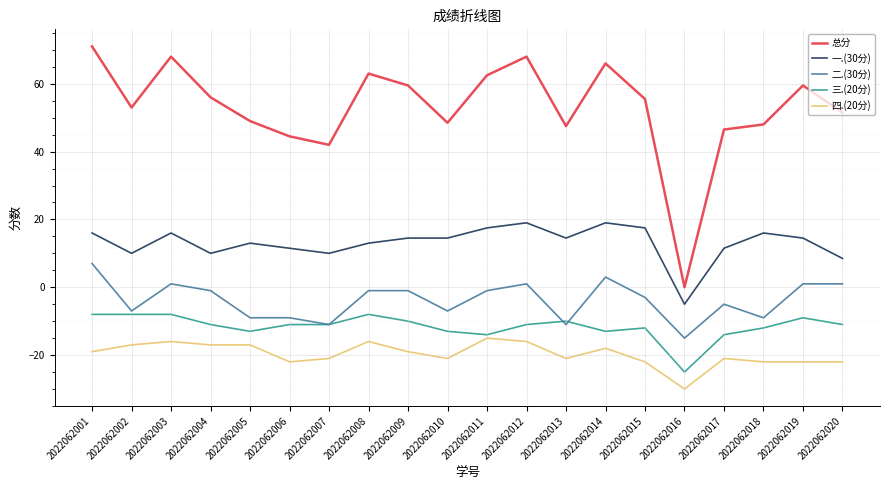

True or false: 一.(30分) and 二.(30分) cross at least once.

False